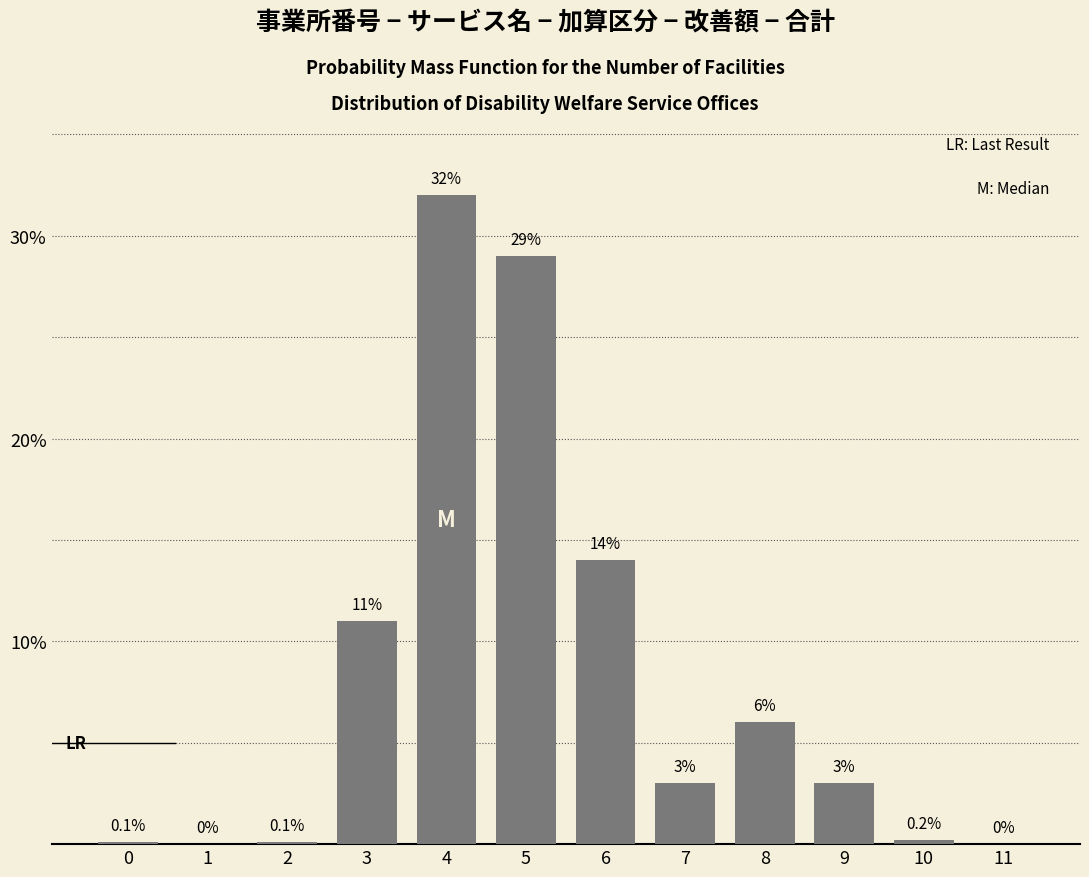

Reading left to right, transcribe all the data shown in this chart.

0=0.1	1=0.0	2=0.1	3=11.0	4=32.0	5=29.0	6=14.0	7=3.0	8=6.0	9=3.0	10=0.2	11=0.0